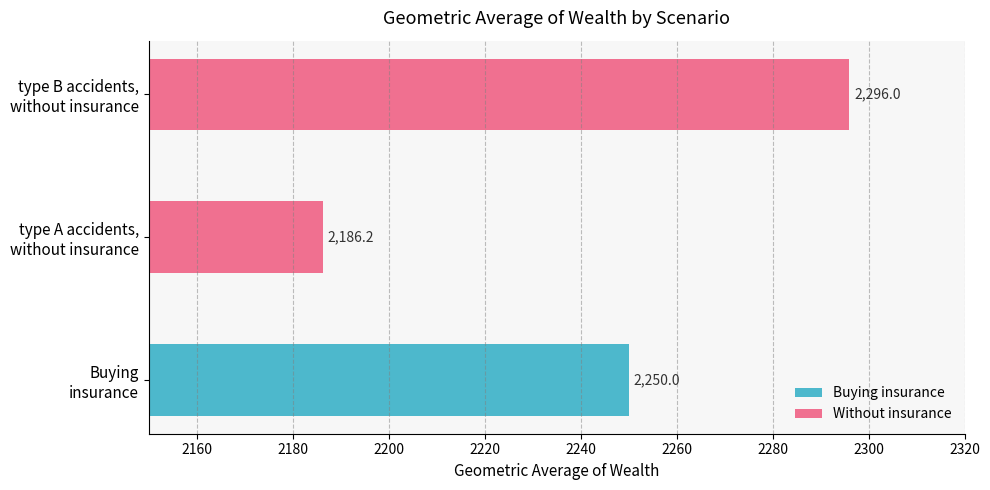

What is the greatest value displayed?

2296.0